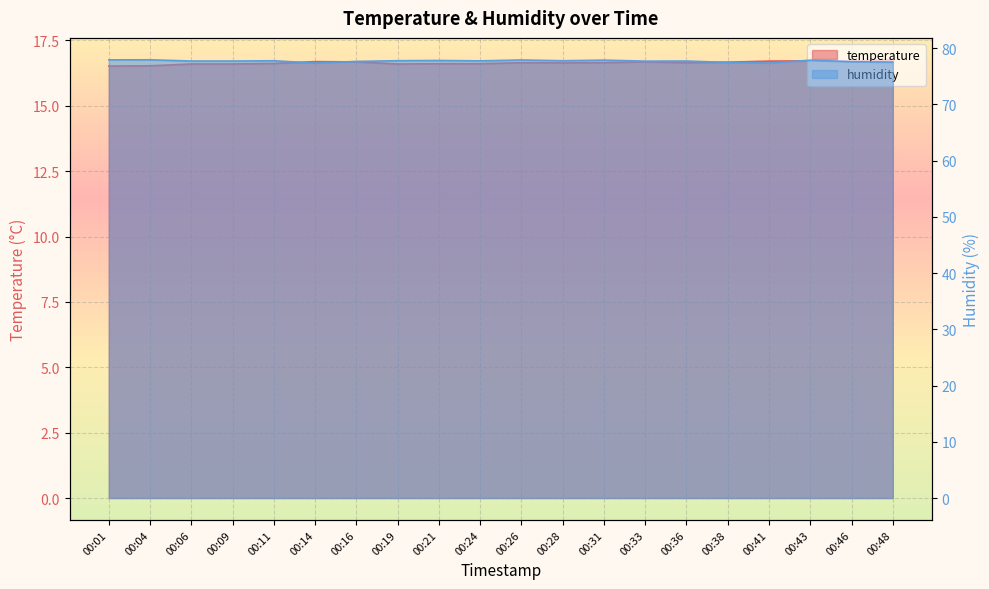

Which series has the largest range (max minus min)?

humidity